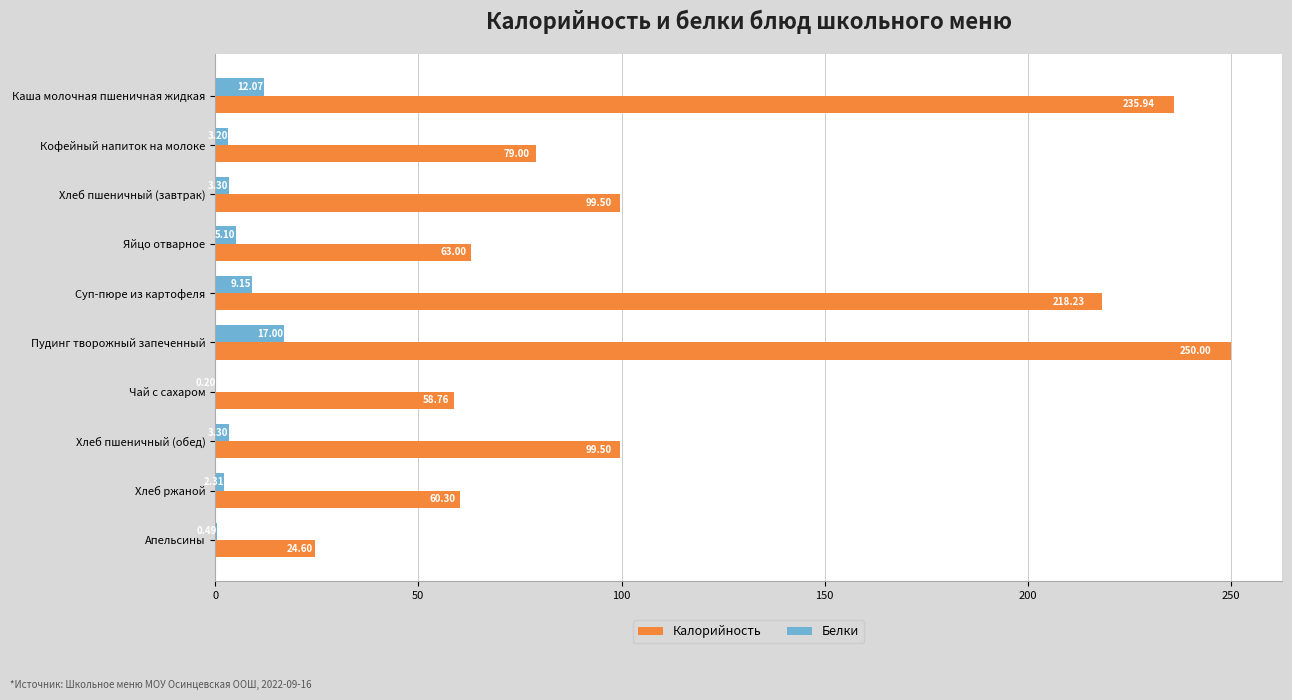

Which series changed the most between Кофейный напиток на молоке and Чай с сахаром?

Калорийность